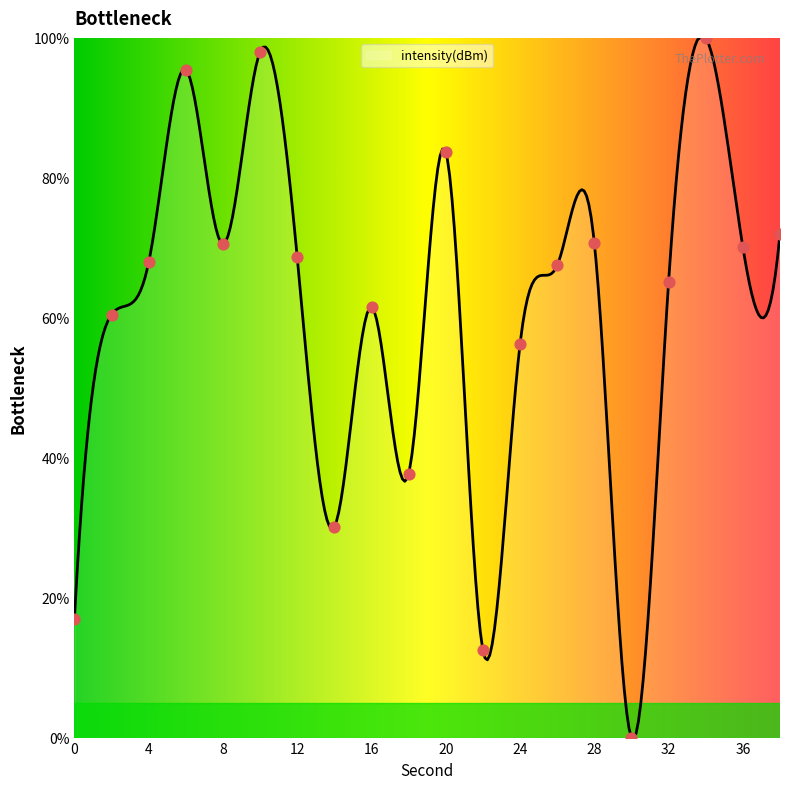

What is the change in value from 2 to 14?

-30.3